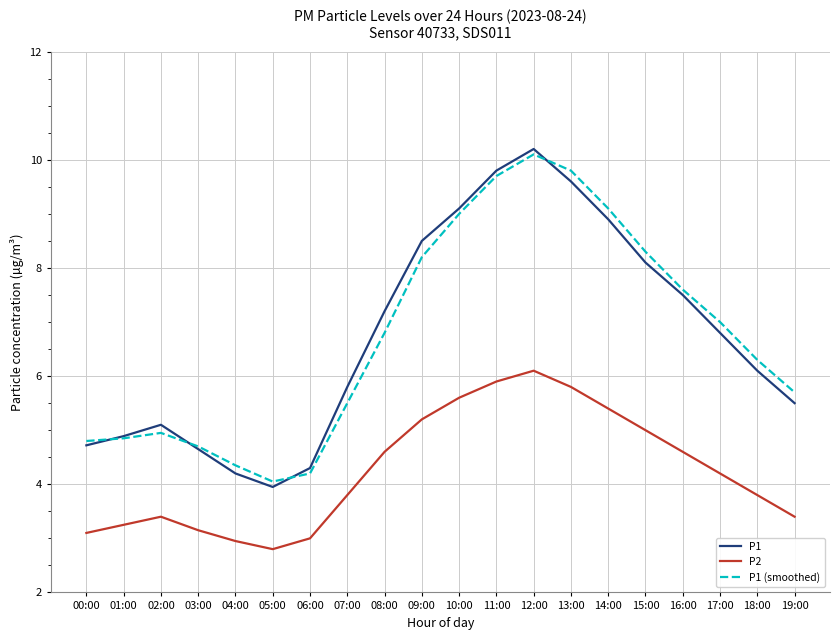

True or false: P2 and P1 intersect in this chart.

False